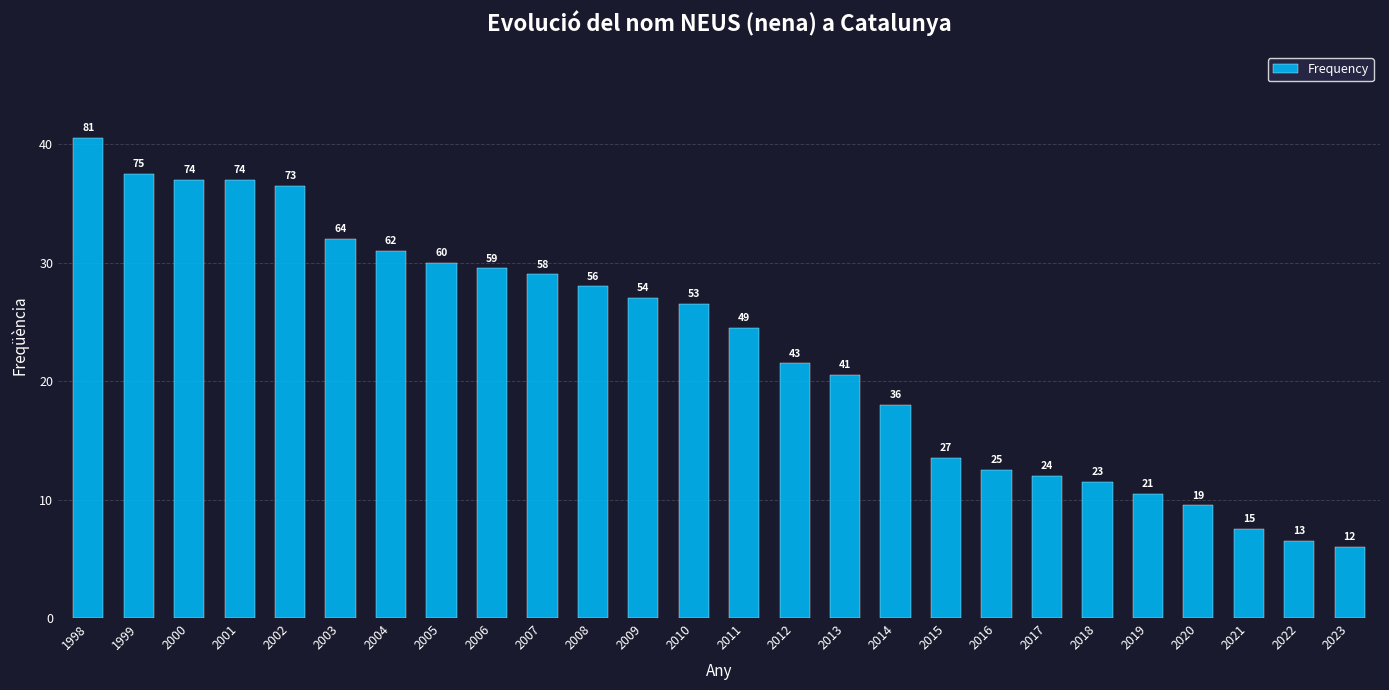

What is the difference between the maximum and minimum values?

69